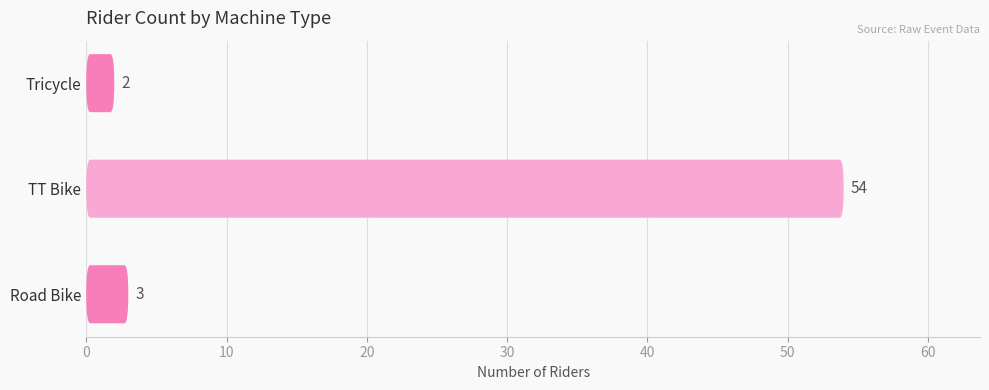

How many values are below 3?

1